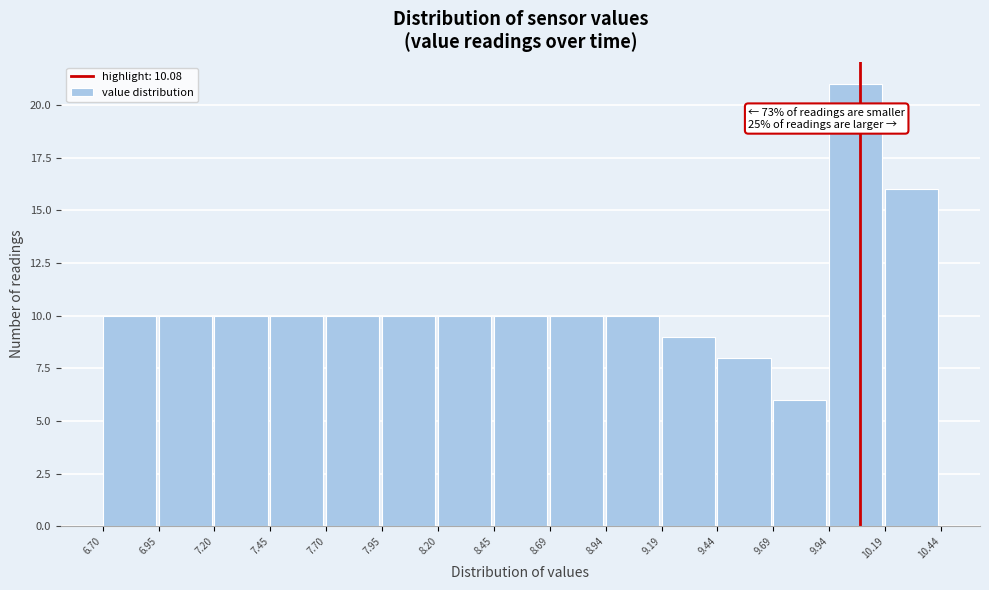

Over which range of the x-axis is the bar tallest?

9.94 to 10.19